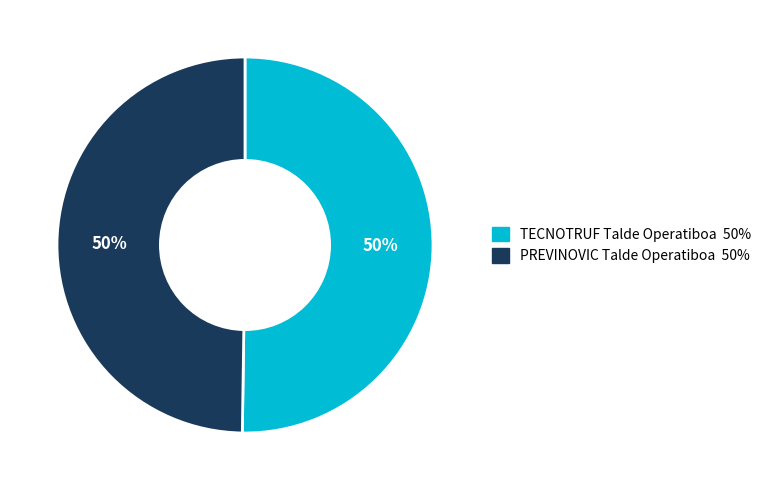

To the nearest percent, what is the combined percentage of TECNOTRUF Talde Operatiboa and PREVINOVIC Talde Operatiboa?

100%